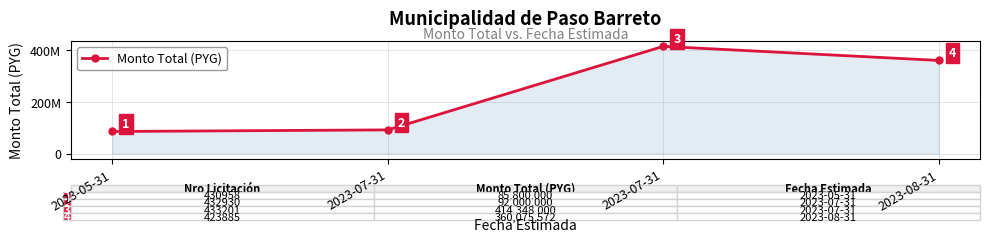

How many interior local peaks (higher than both neighbors) does the data have?

1